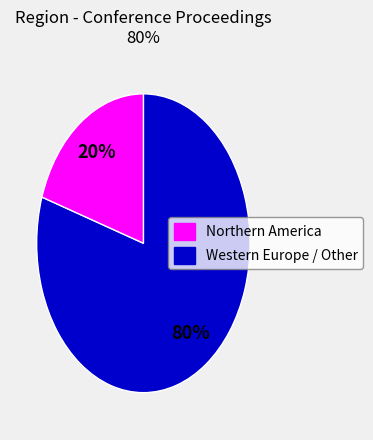

To the nearest percent, what portion does Northern America represent?

80%